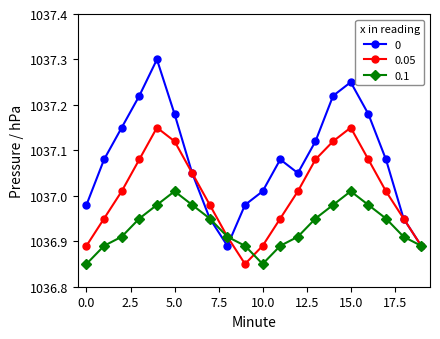

At how many categories does at least one series exceed 1037?

14